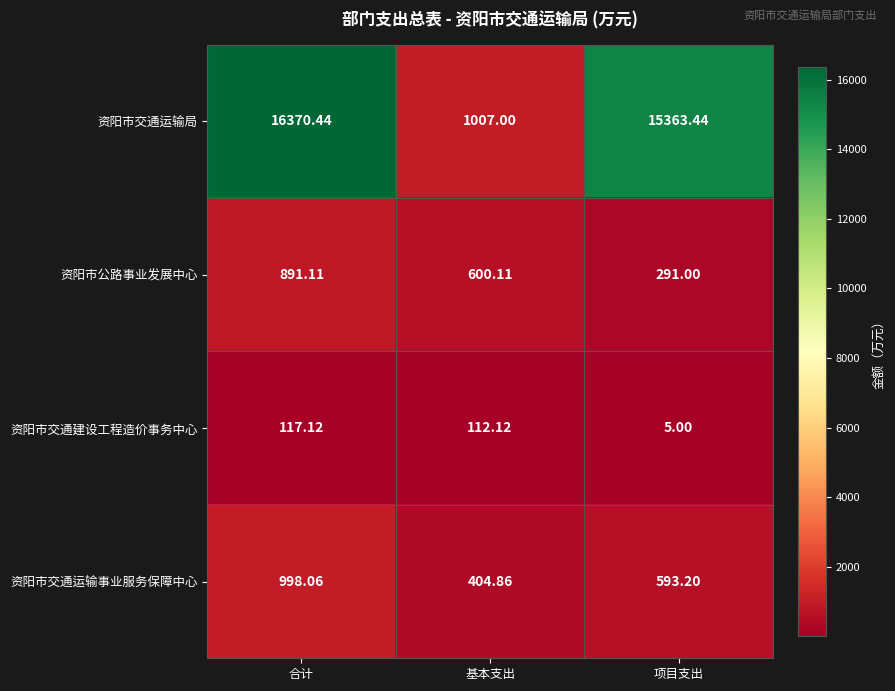

Rank the series by their maximum value, from highest to lowest.

资阳市交通运输局, 资阳市交通运输事业服务保障中心, 资阳市公路事业发展中心, 资阳市交通建设工程造价事务中心